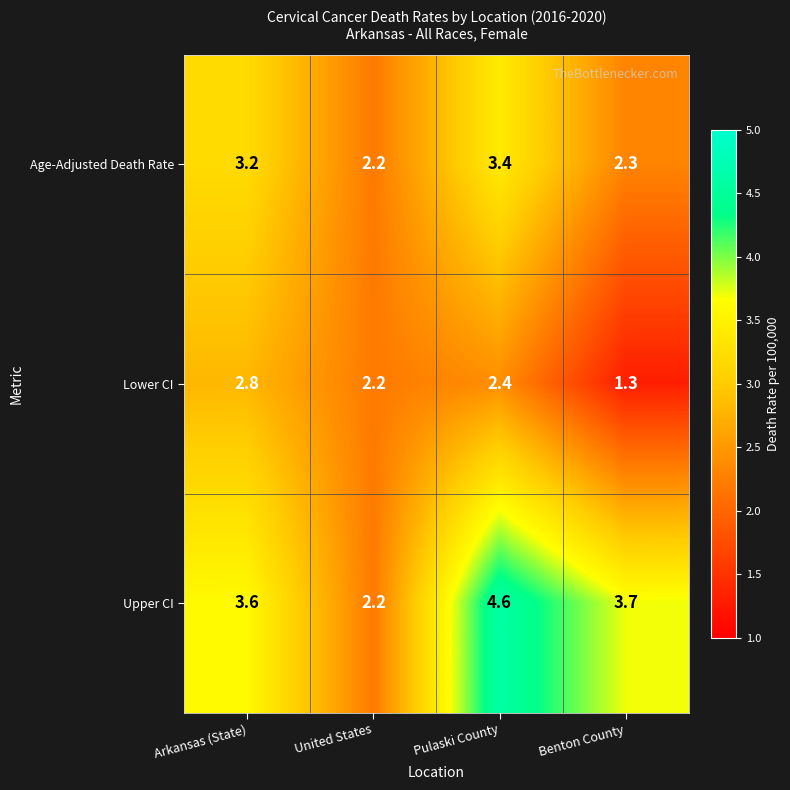

What is the sum of all Lower CI values?

8.7